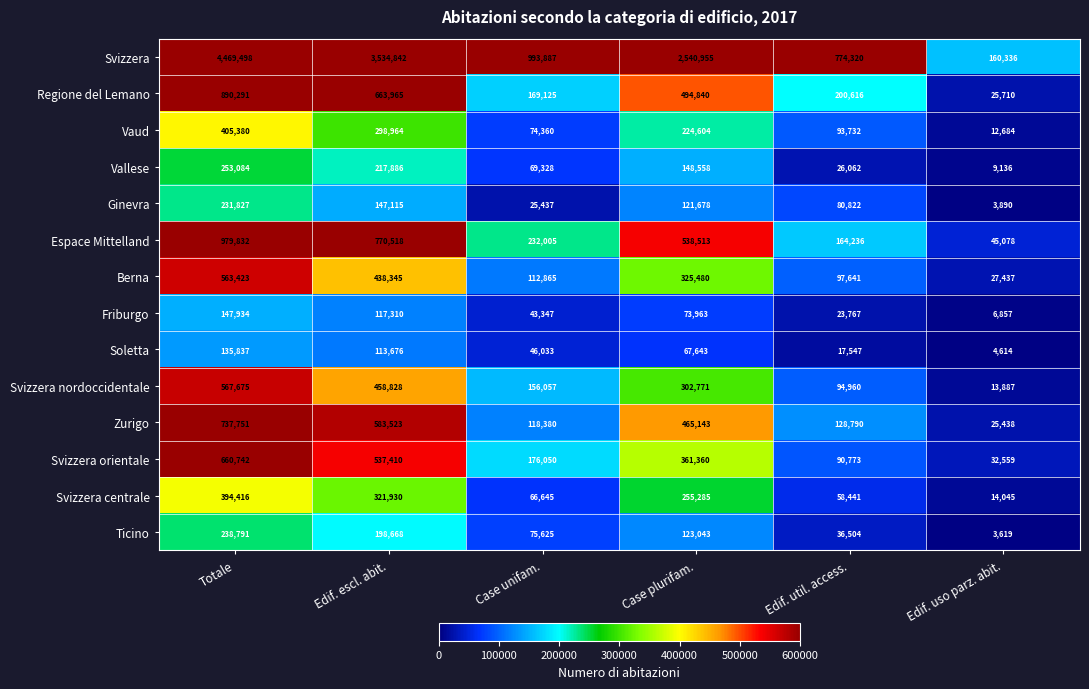

Which label corresponds to the largest value in the chart?

Totale